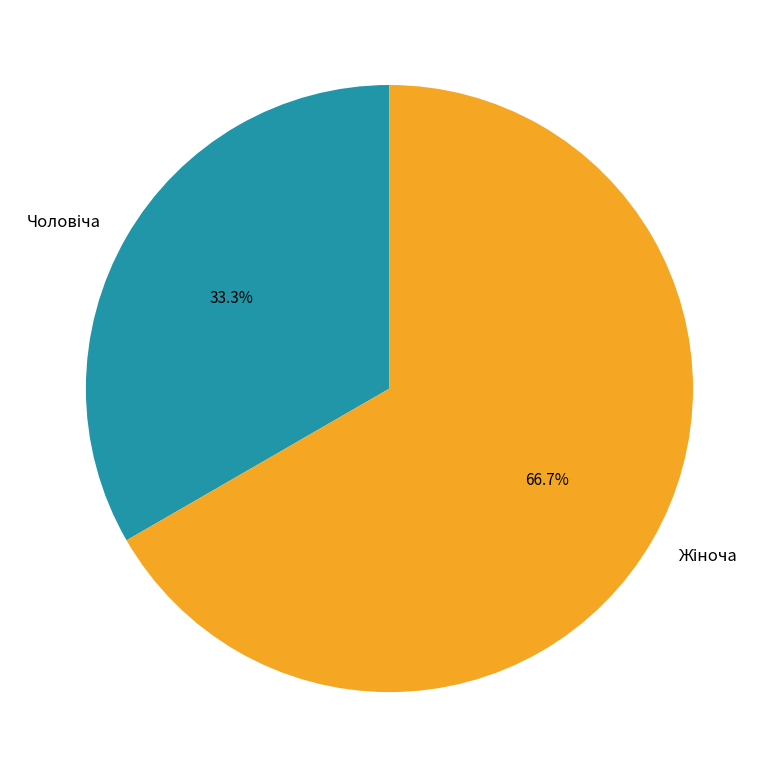

Is there any slice that represents more than half of the pie?

Yes